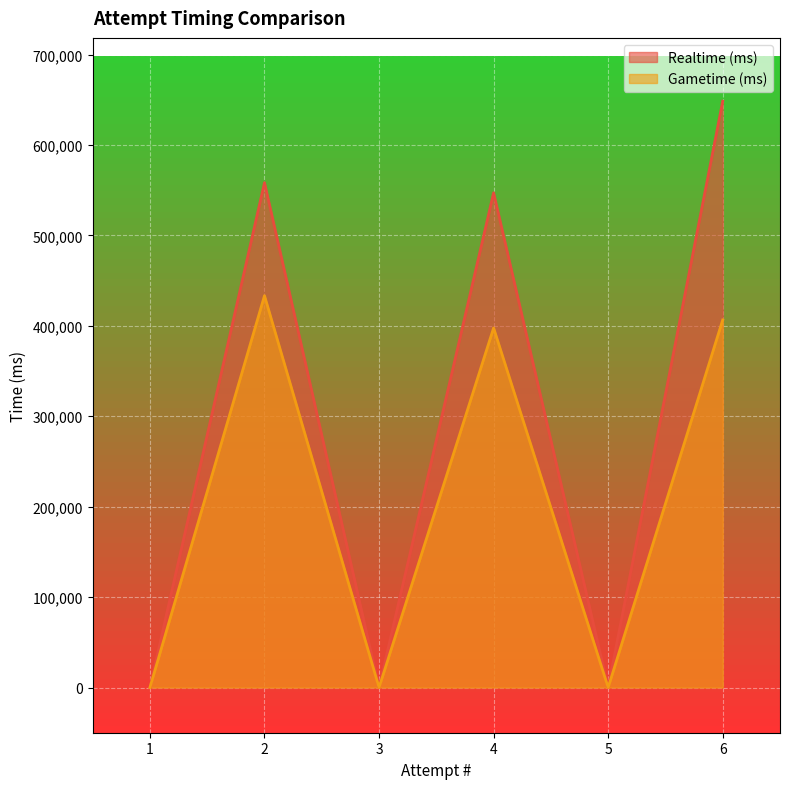

Rank the series by their average value, from lowest to highest.

Gametime (ms), Realtime (ms)